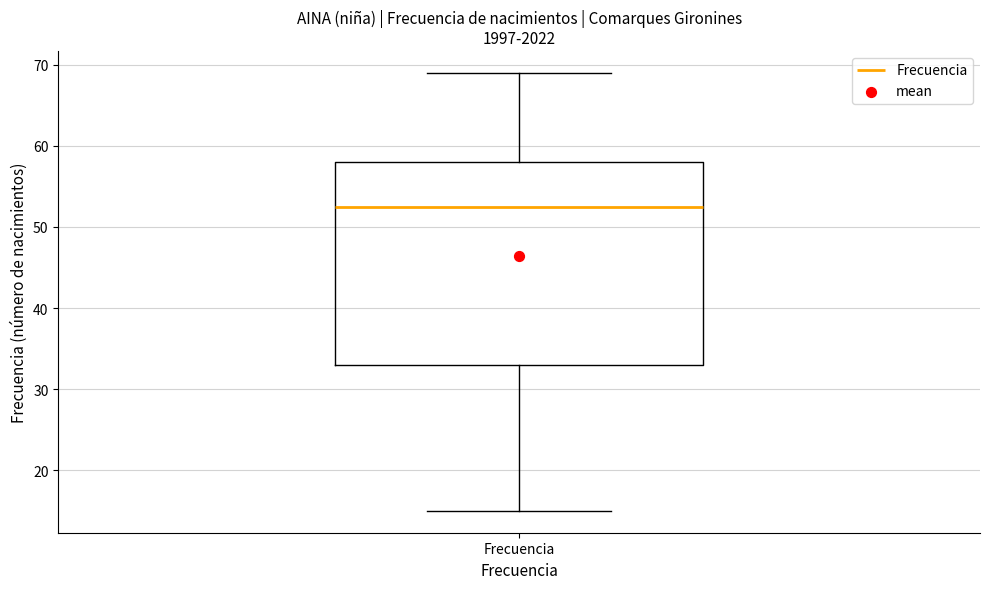

Where does the median line of the box for Frecuencia sit on the y-axis? The values are not printed on the chart, so give them approximately, as read against the axis.

53